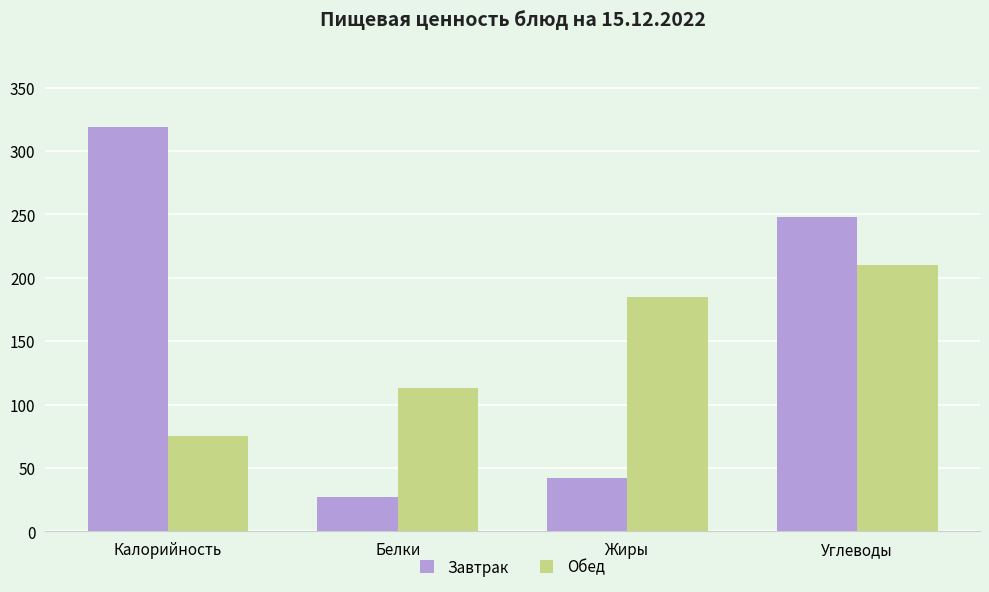

What is the label of the 4th bar from the right?

Калорийность